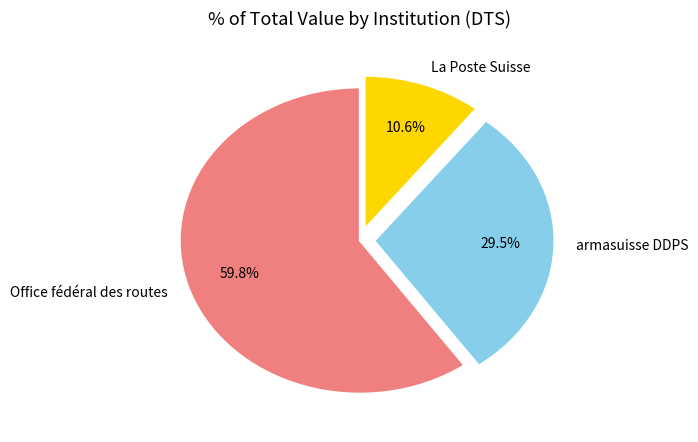

What portion of the pie excludes armasuisse DDPS?

70.5%